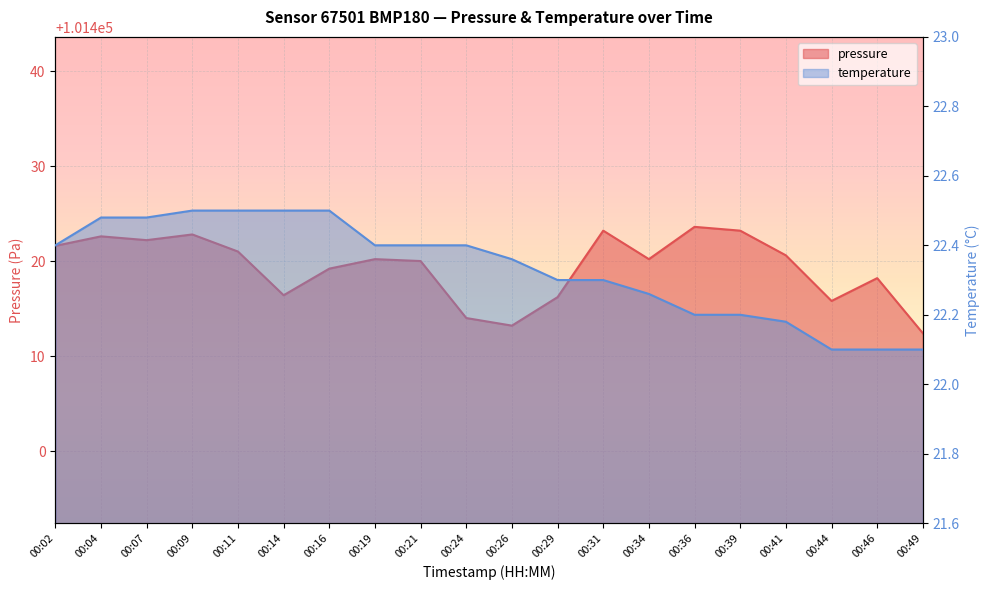

Which series has the largest total across all categories?

pressure